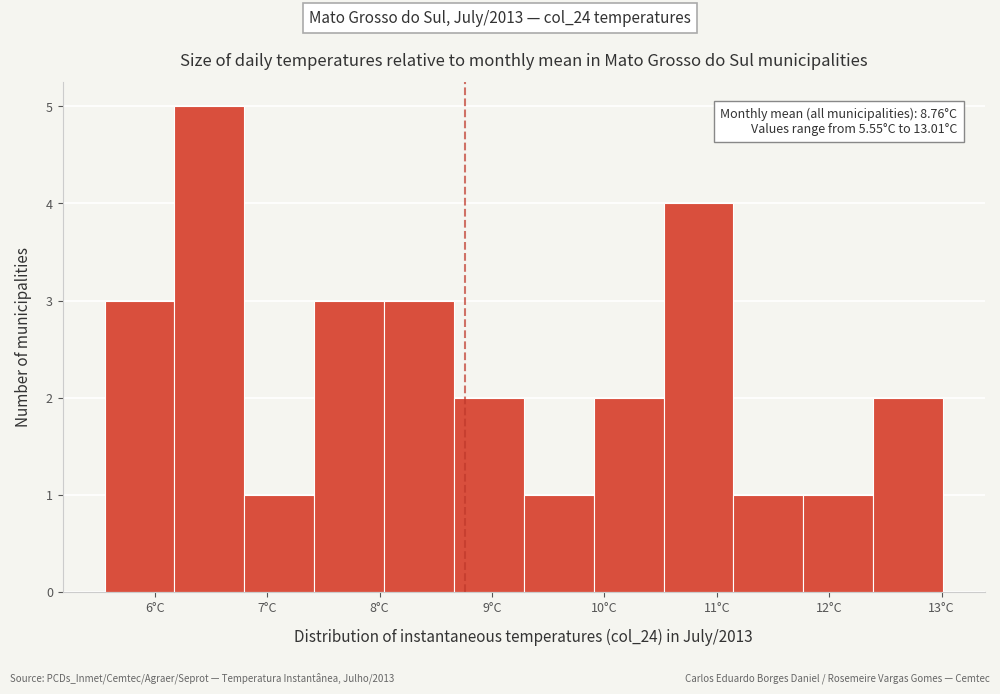

Over which range of the x-axis is the bar tallest?

6.2 to 6.8